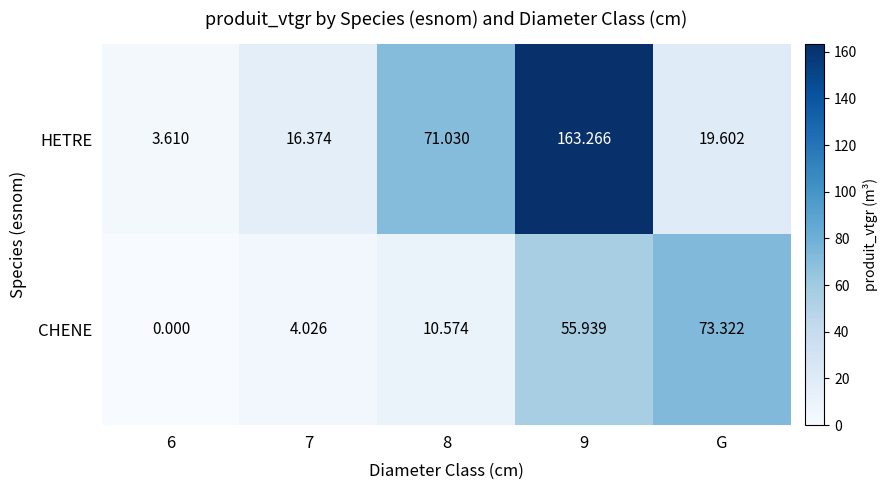

List the series in order of their overall mean, lowest first.

CHENE, HETRE